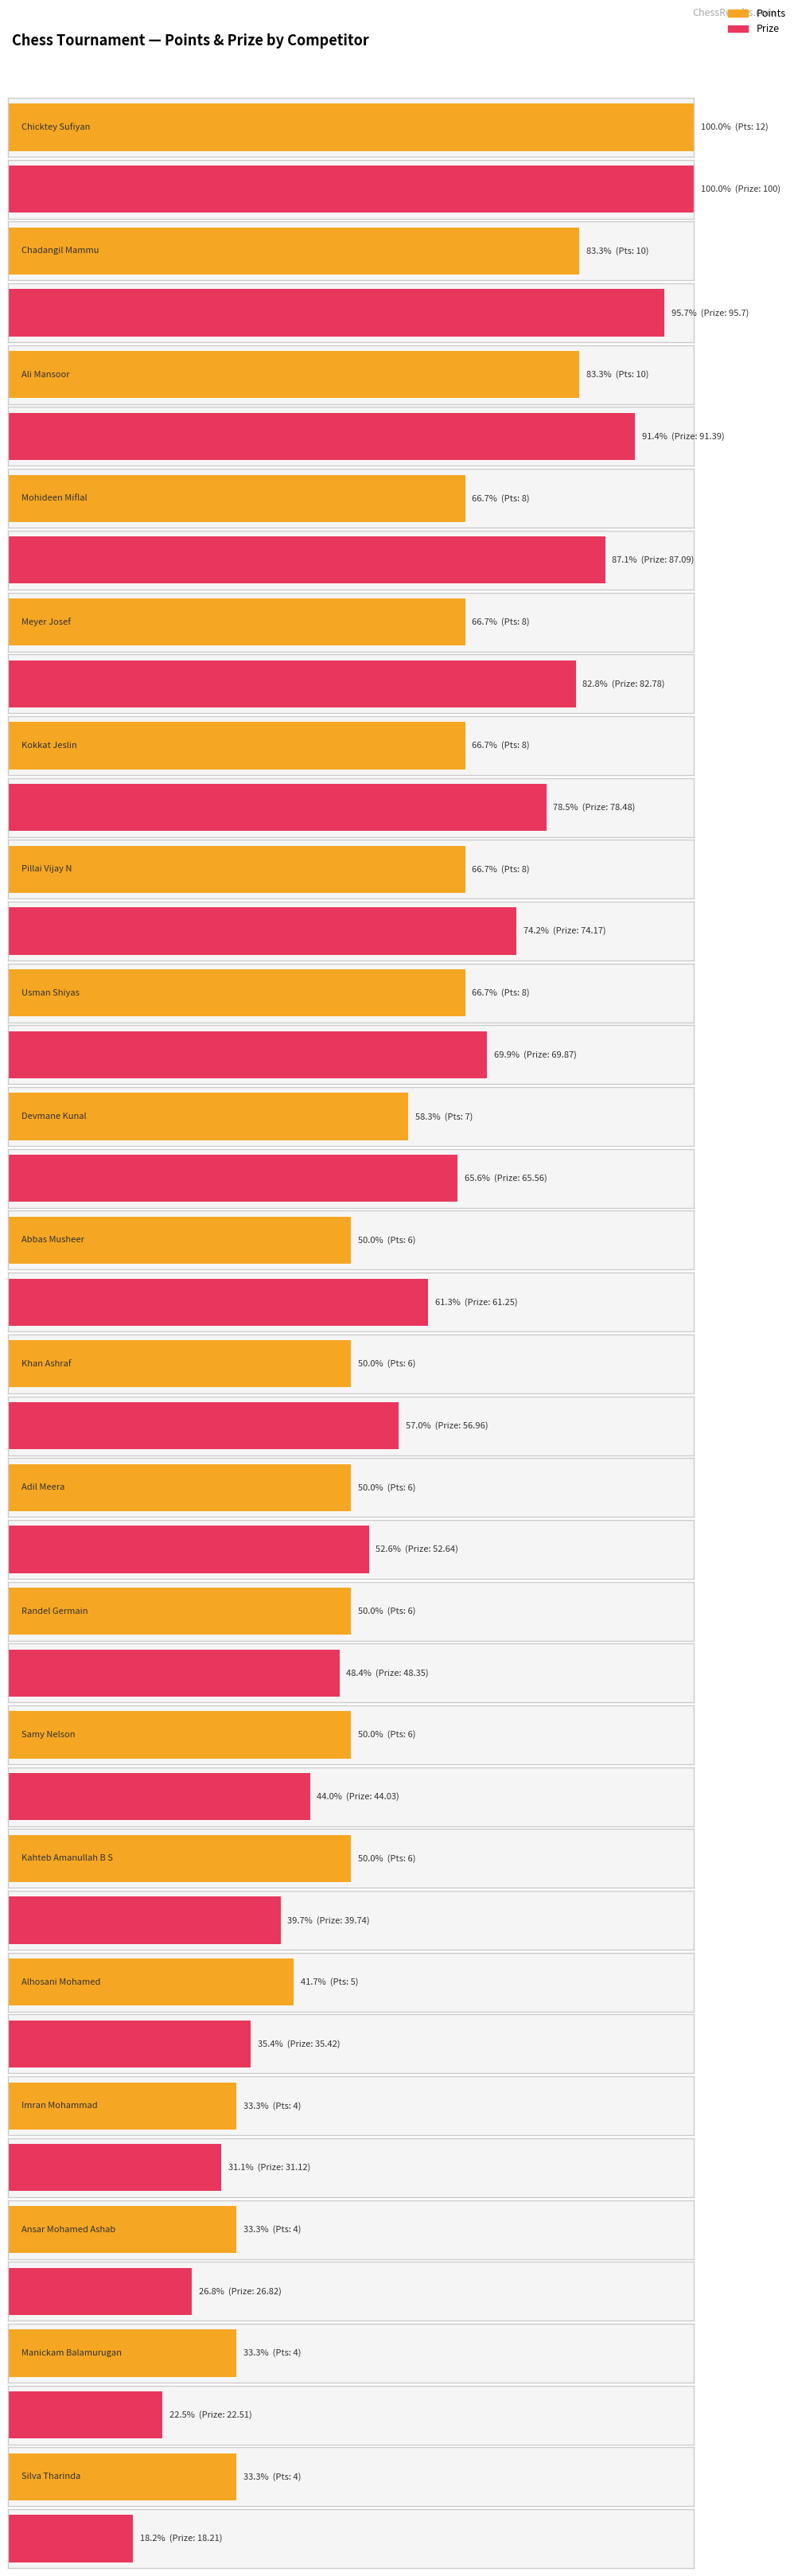

What is the label of the 1st bar from the right?

Silva Tharinda